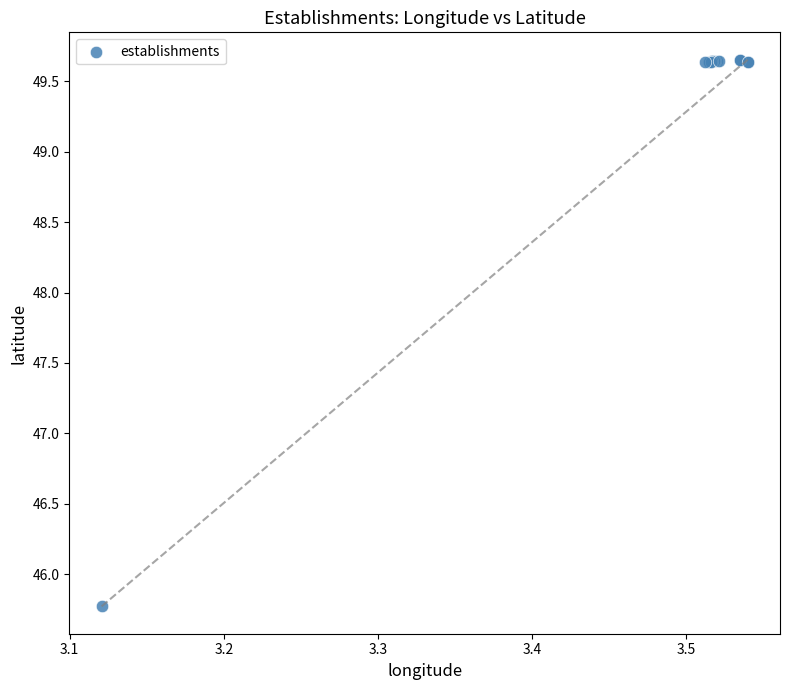

What Y value in the scatter plot is closest to 47?

45.8